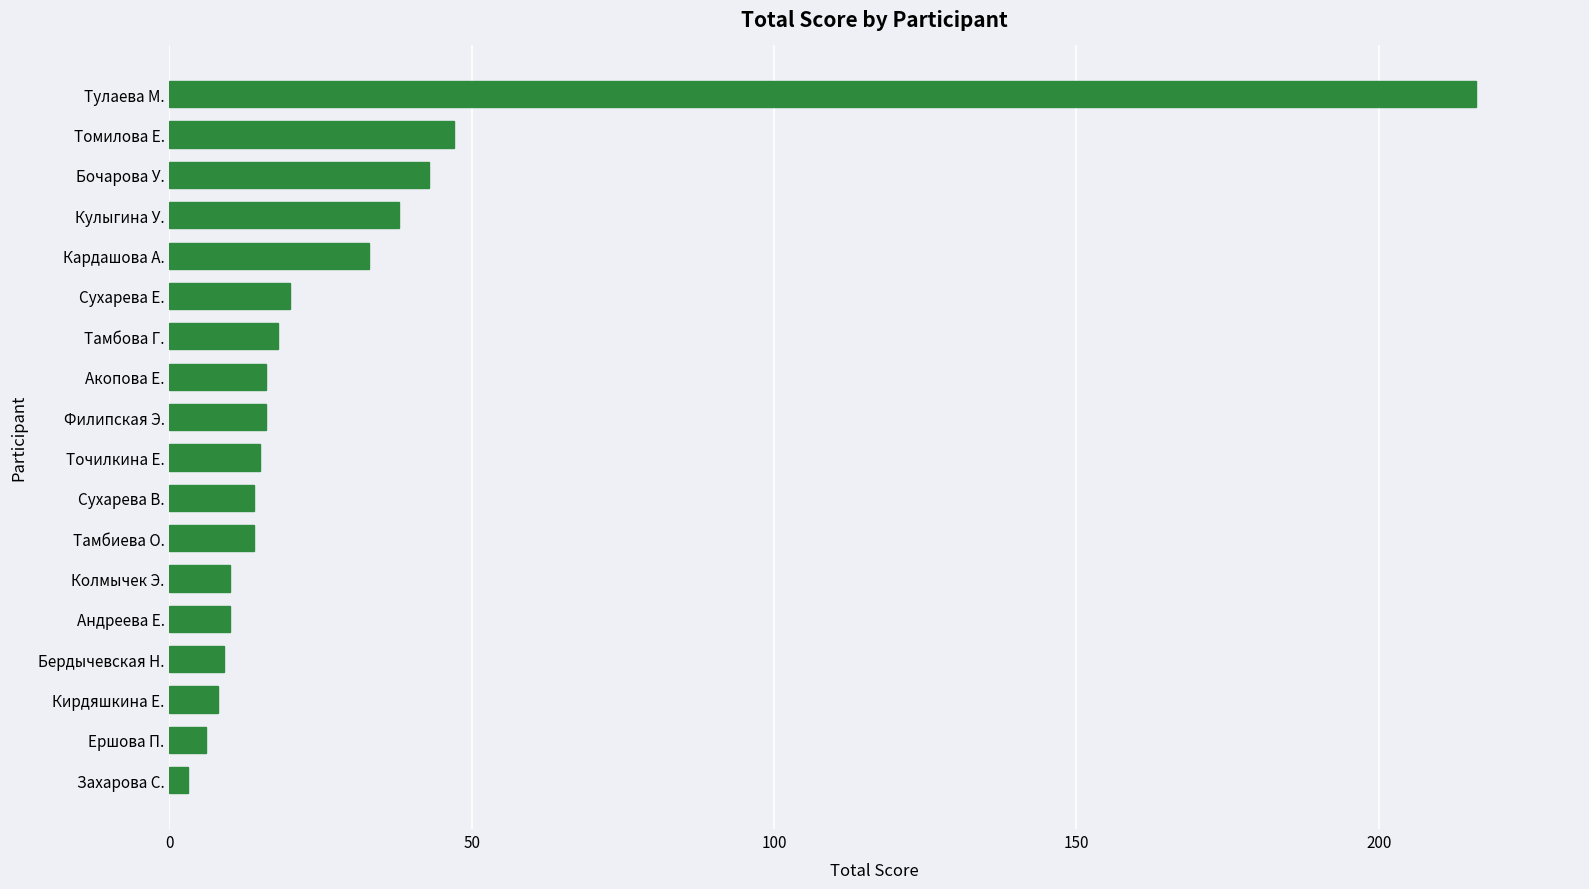

Reading bottom to top, extract all data points from this chart.

Захарова С.=3	Ершова П.=6	Кирдяшкина Е.=8	Бердычевская Н.=9	Андреева Е.=10	Колмычек Э.=10	Тамбиева О.=14	Сухарева В.=14	Точилкина Е.=15	Филипская Э.=16	Акопова Е.=16	Тамбова Г.=18	Сухарева Е.=20	Кардашова А.=33	Кулыгина У.=38	Бочарова У.=43	Томилова Е.=47	Тулаева М.=216